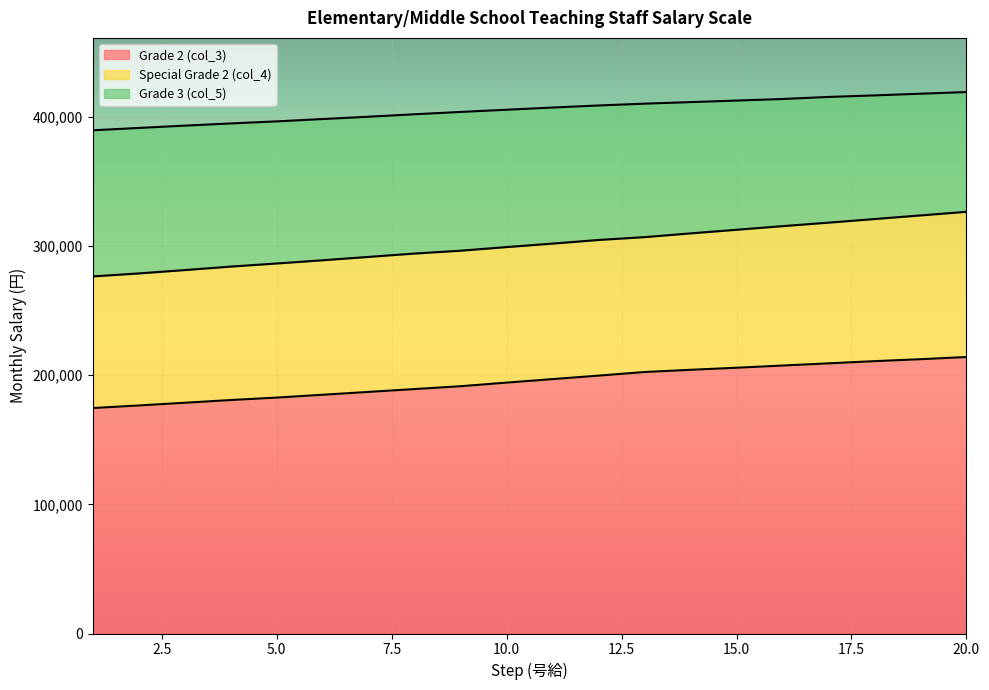

True or false: Grade 3 (col_5) and Special Grade 2 (col_4) cross at least once.

False